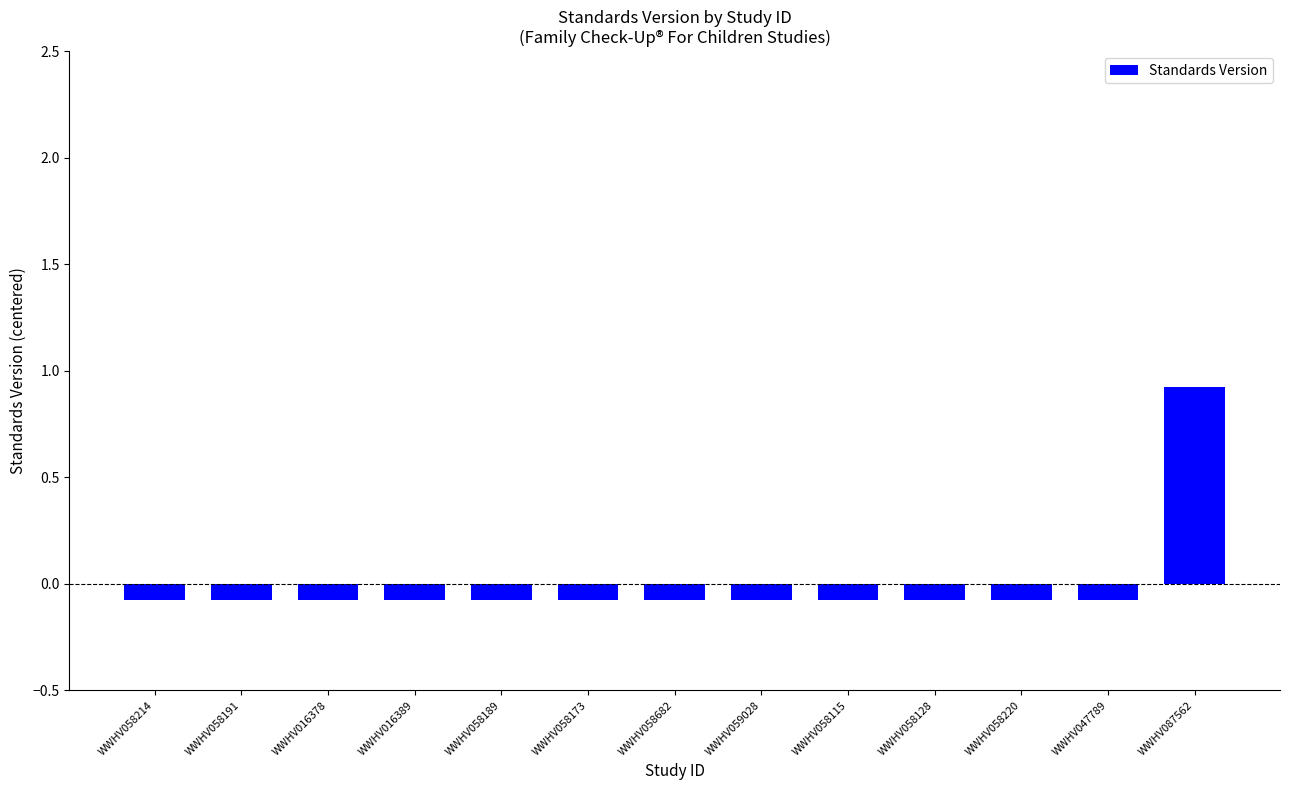

Count the number of values greater than 0.

1